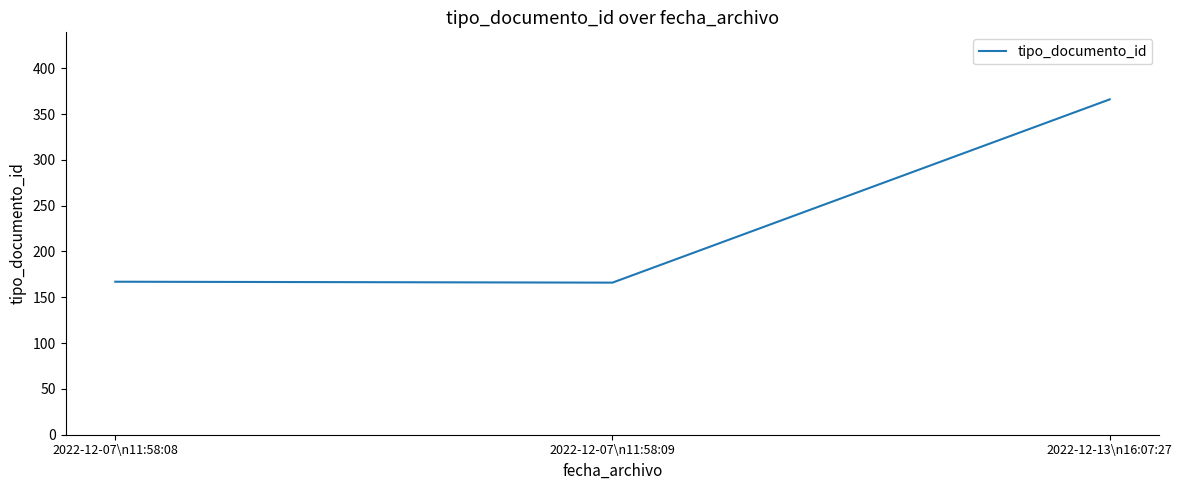

Approximately how many times larger is the value at 2022-12-13\n16:07:27 compared to 2022-12-07\n11:58:09?

2.2